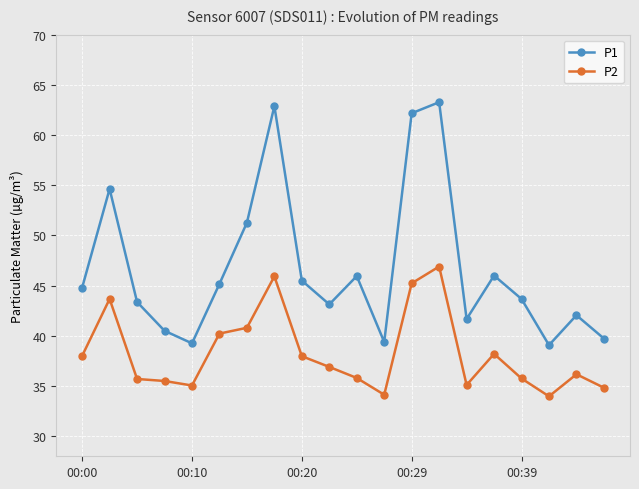

True or false: P2 and P1 cross at least once.

False